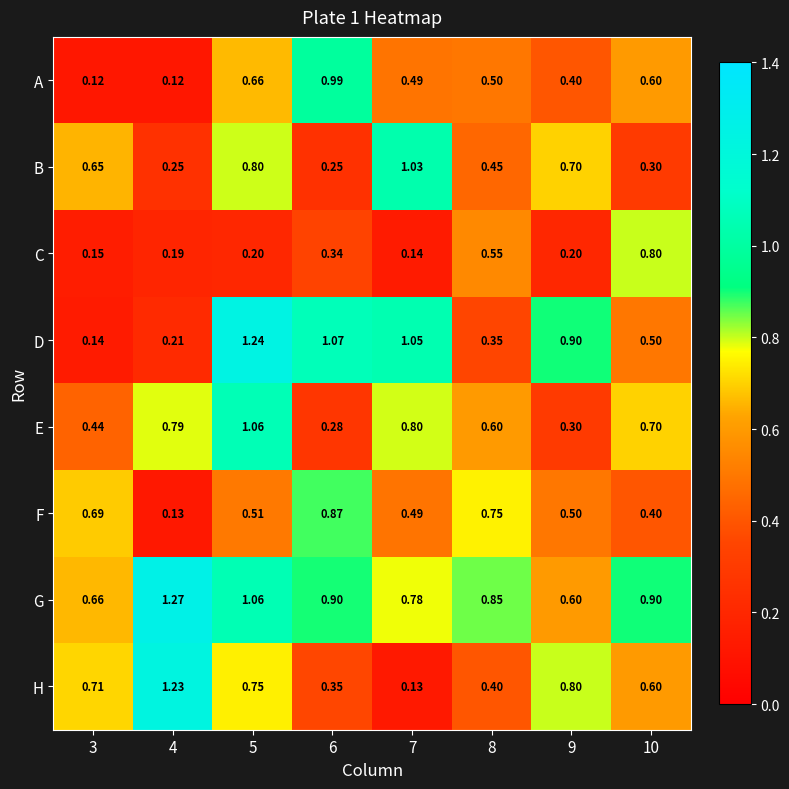

Which series has the largest total across all categories?

G